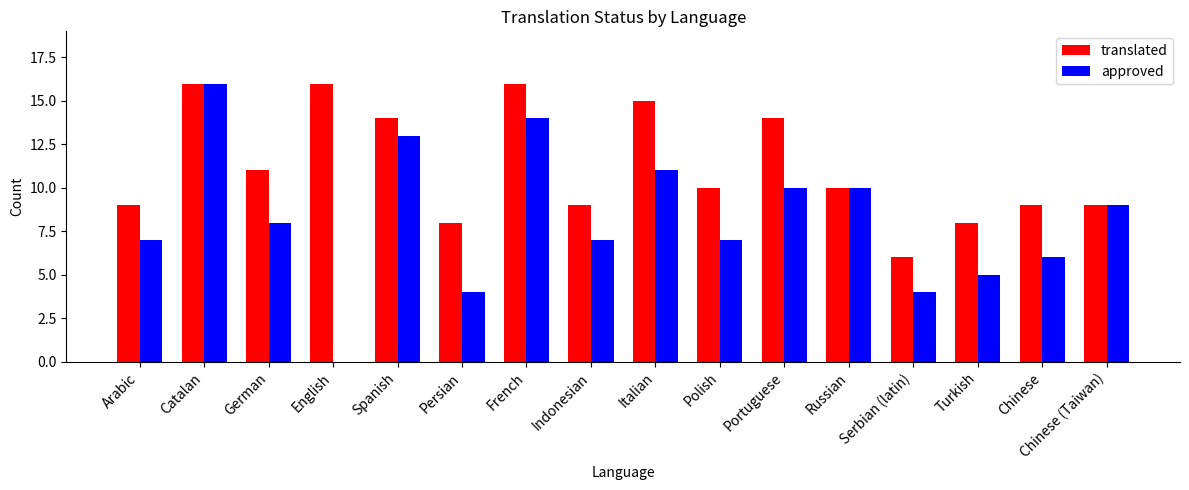

Reading left to right, extract all data points from this chart.

translated: Arabic=9	Catalan=16	German=11	English=16	Spanish=14	Persian=8	French=16	Indonesian=9	Italian=15	Polish=10	Portuguese=14	Russian=10	Serbian (latin)=6	Turkish=8	Chinese=9	Chinese (Taiwan)=9
approved: Arabic=7	Catalan=16	German=8	English=0	Spanish=13	Persian=4	French=14	Indonesian=7	Italian=11	Polish=7	Portuguese=10	Russian=10	Serbian (latin)=4	Turkish=5	Chinese=6	Chinese (Taiwan)=9